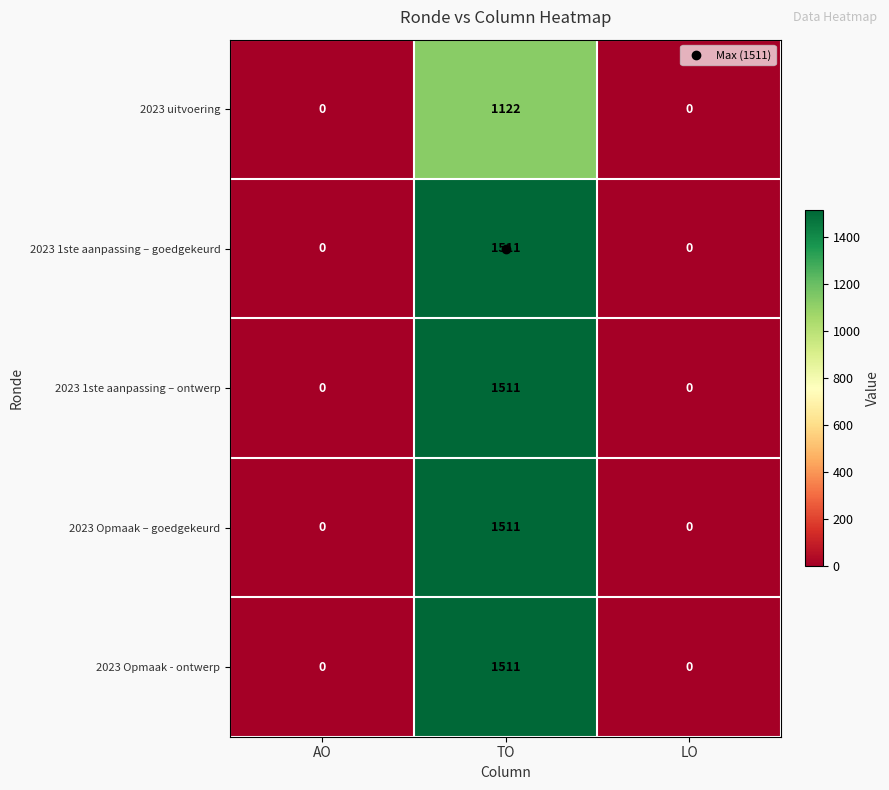

What is the difference between the maximum and minimum values in the 2023 1ste aanpassing – ontwerp series?

1511